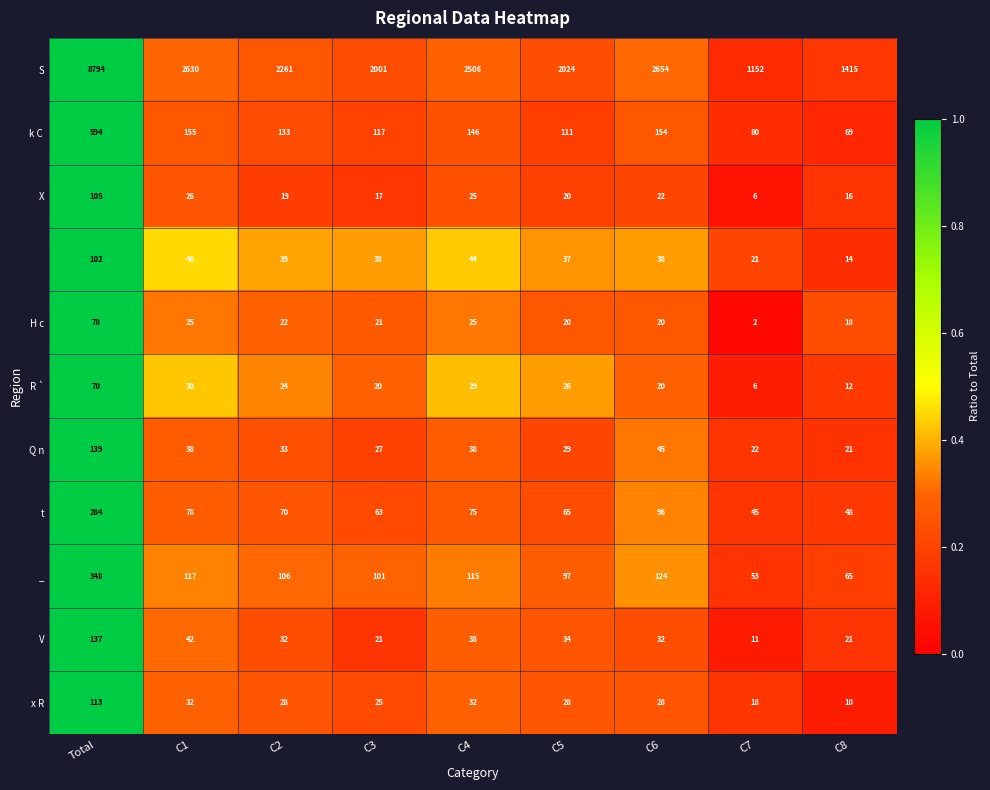

Which category has the highest value across all series?

Total